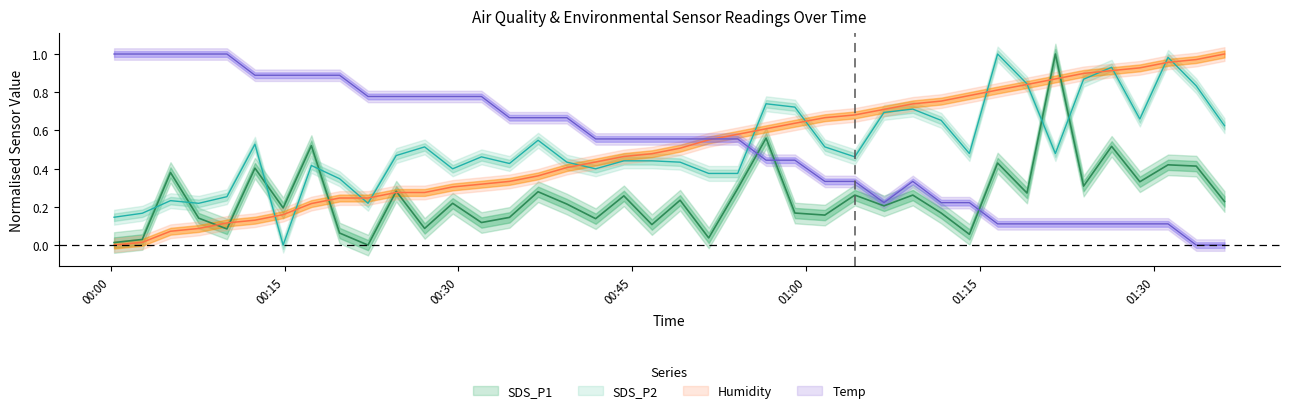

What is the sum of all SDS_P2 values?

20.4